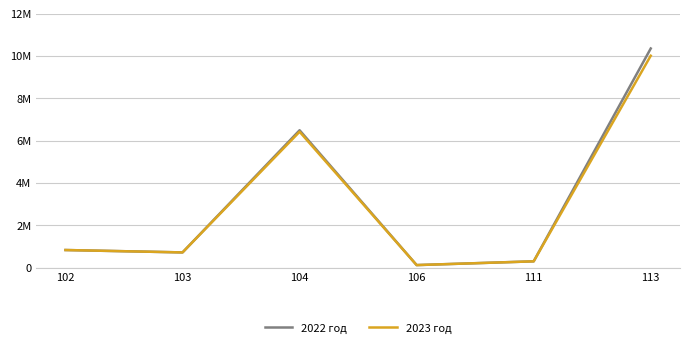

Does the chart have visible grid lines?

Yes